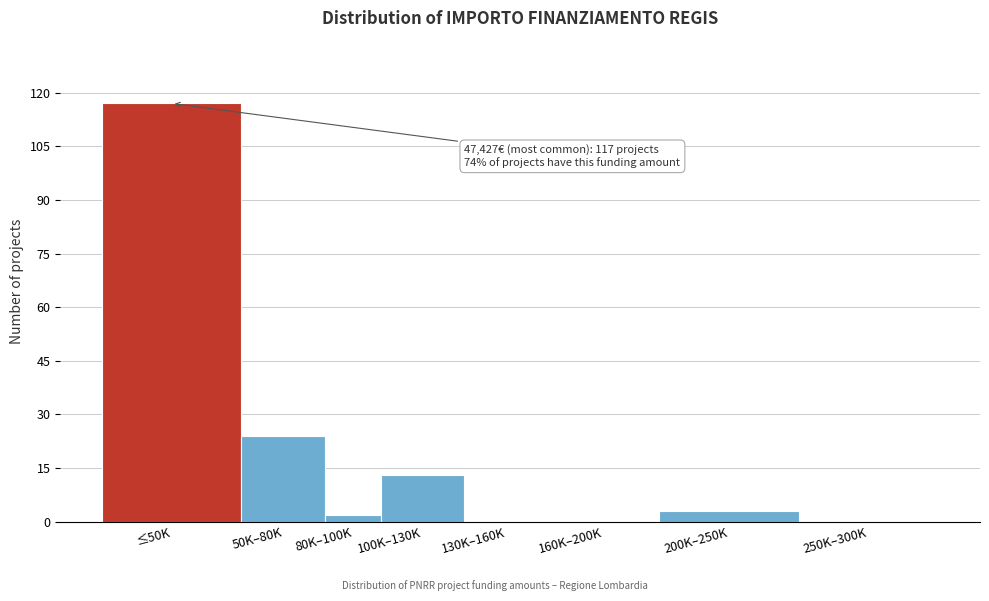

Reading left to right, transcribe all the data shown in this chart.

≤50K=117	50K–80K=24	80K–100K=2	100K–130K=13	130K–160K=0	160K–200K=0	200K–250K=3	250K–300K=0